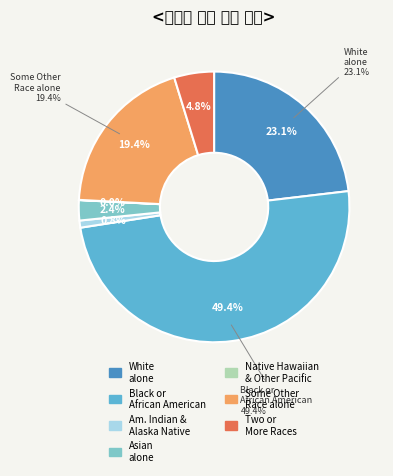

Is it true that White alone is 23% of the pie?

True